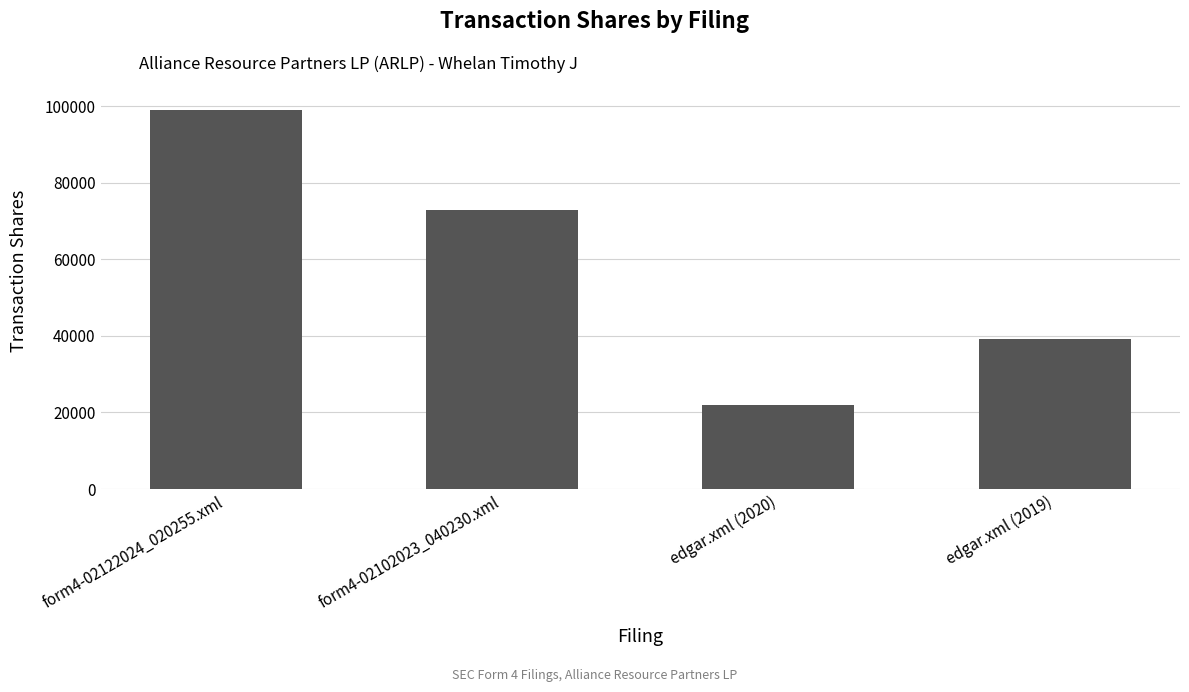

What is the change in value from form4-02102023_040230.xml to edgar.xml (2019)?

-33536